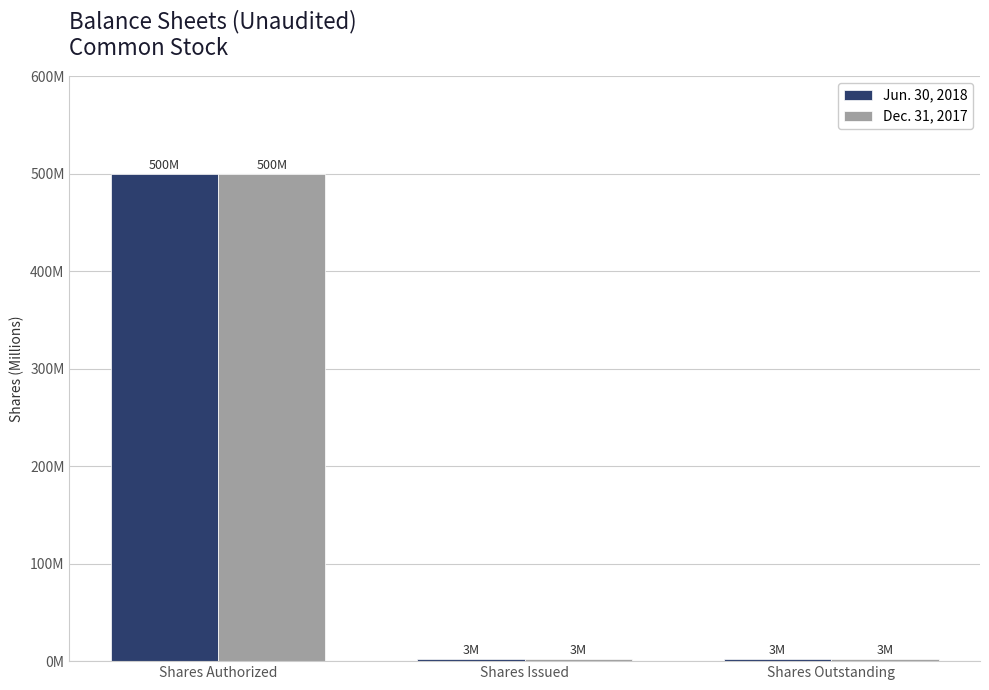

Which series has the largest range (max minus min)?

Jun. 30, 2018